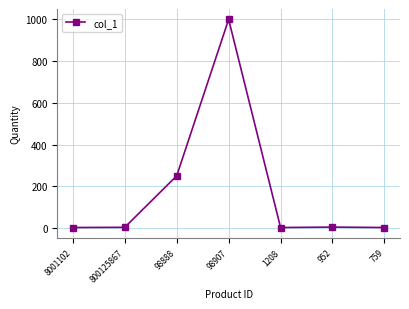

What is the average value?

180